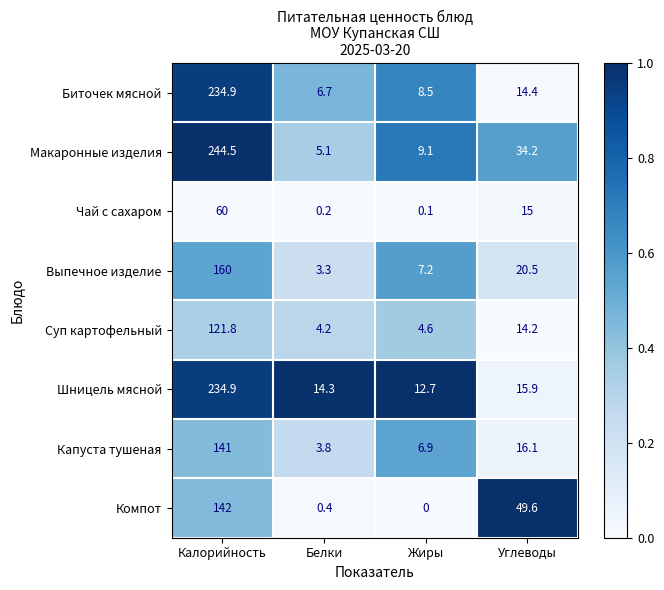

How many categories are shown in the chart?

4